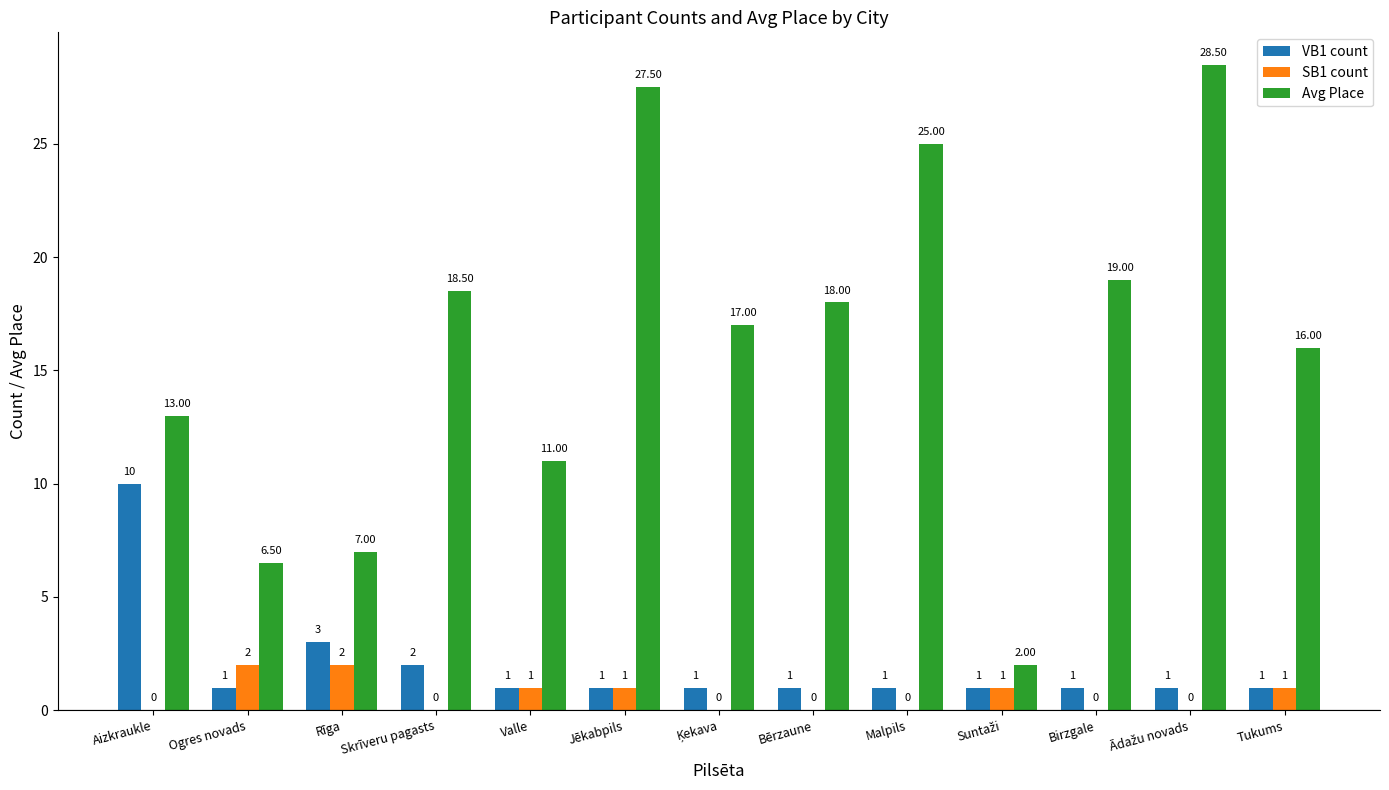

What is the sum of all SB1 count values?

8.0